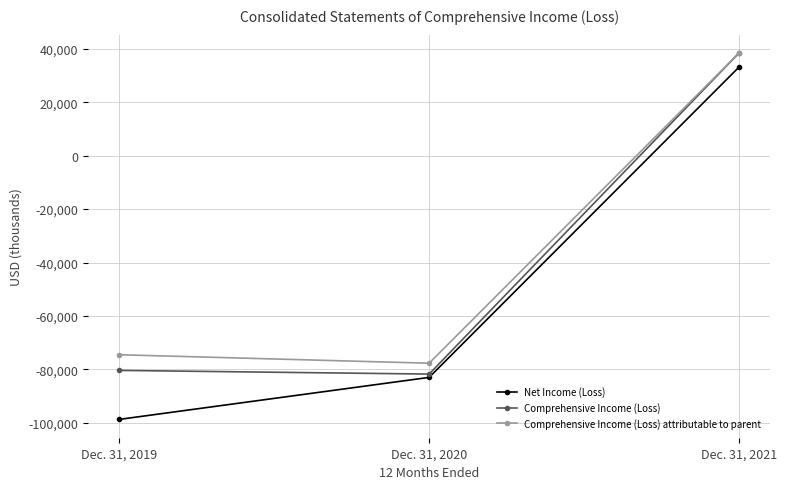

Rank the series by their average value, from highest to lowest.

Comprehensive Income (Loss) attributable to parent, Comprehensive Income (Loss), Net Income (Loss)